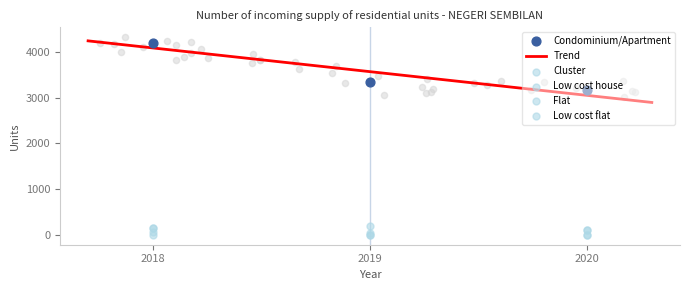

At which category is the sum across all series the highest?

2018